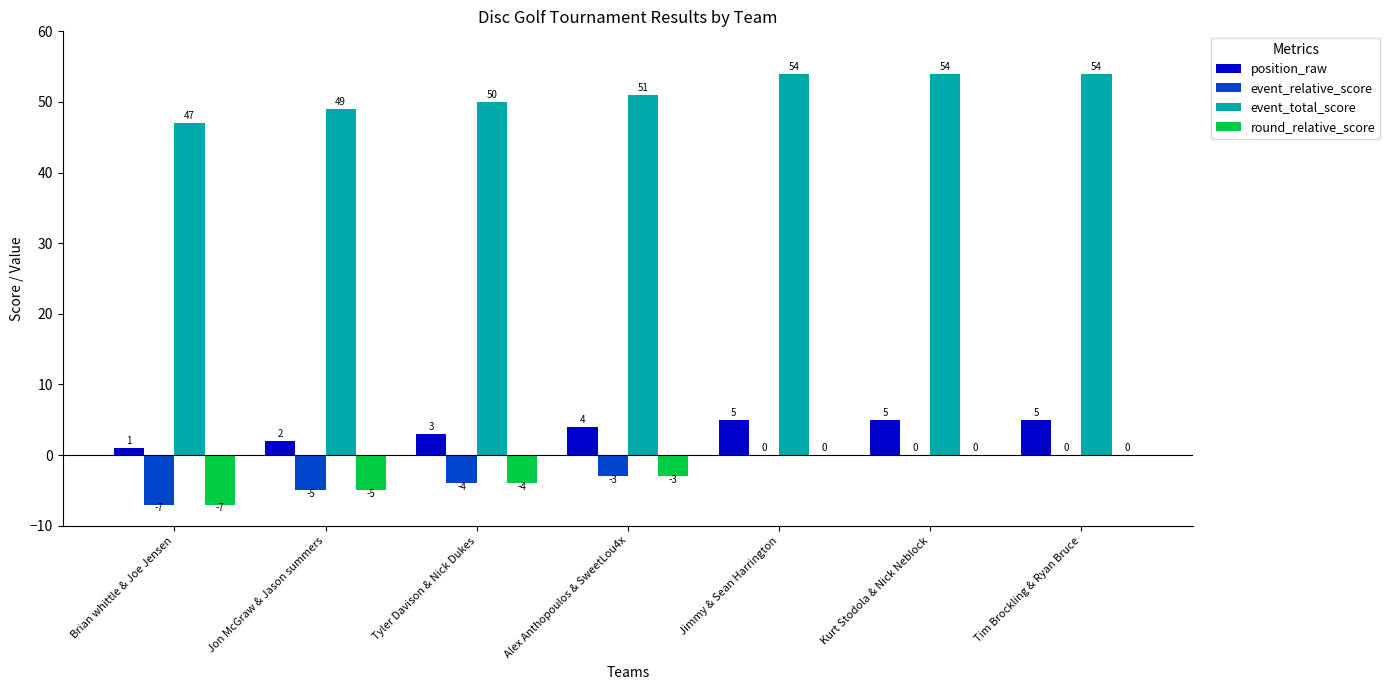

What is the maximum value shown in the chart?

54